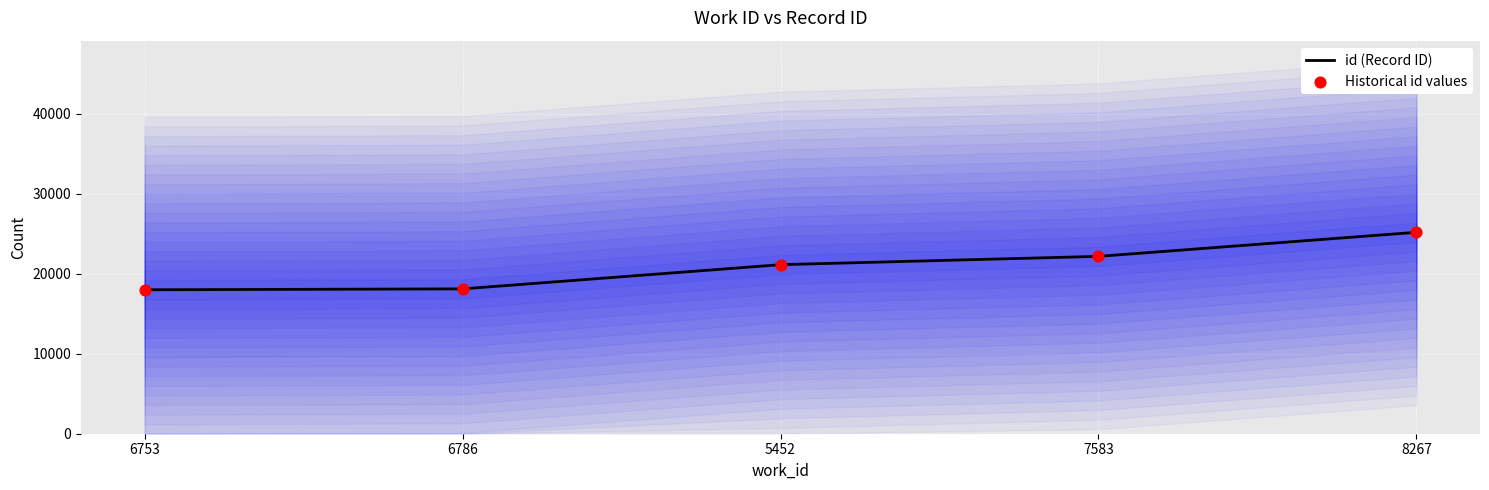

What are all the series names shown in the legend?

id (Record ID), Historical id values